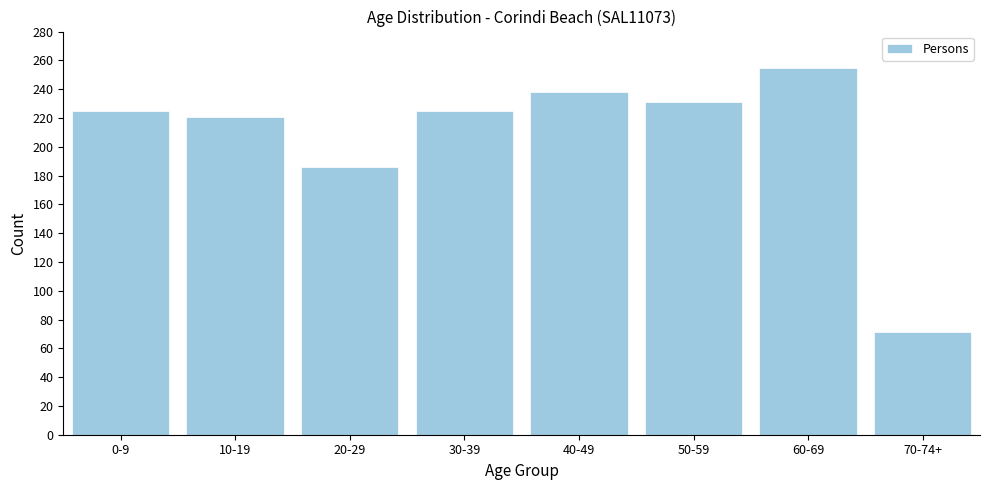

Reading right to left, what are all the values shown in this chart?

70-74+=71	60-69=255	50-59=231	40-49=238	30-39=225	20-29=186	10-19=221	0-9=225